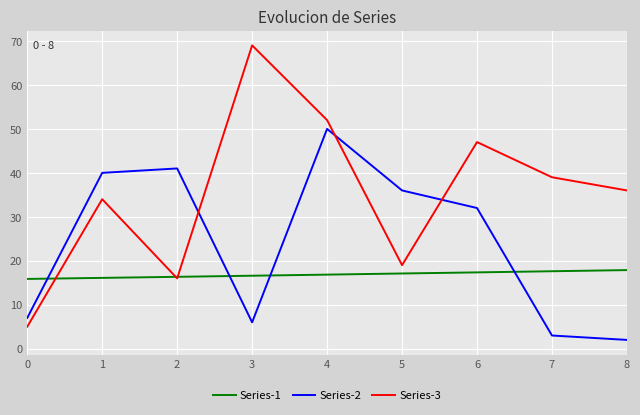

How many times do Series-1 and Series-2 cross each other?

4